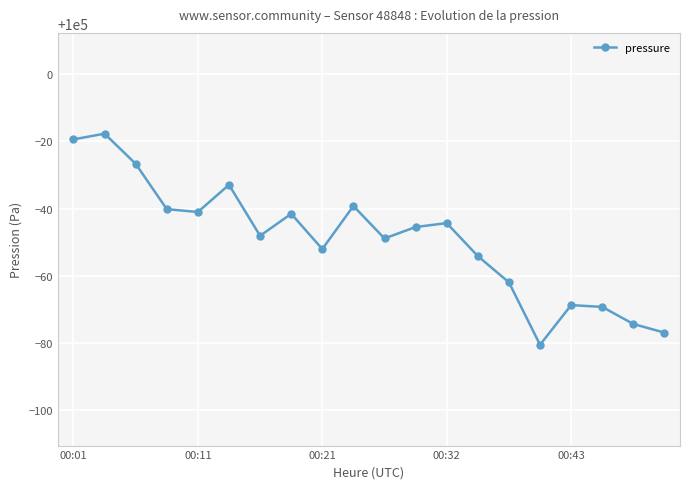

What is the greatest value displayed?

99982.3